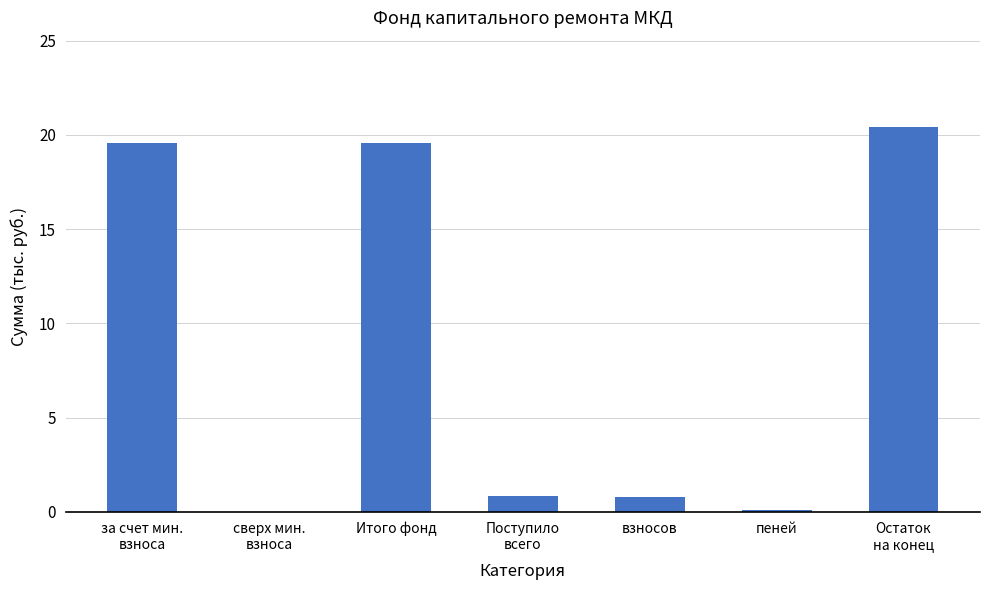

What is the greatest value displayed?

20.4